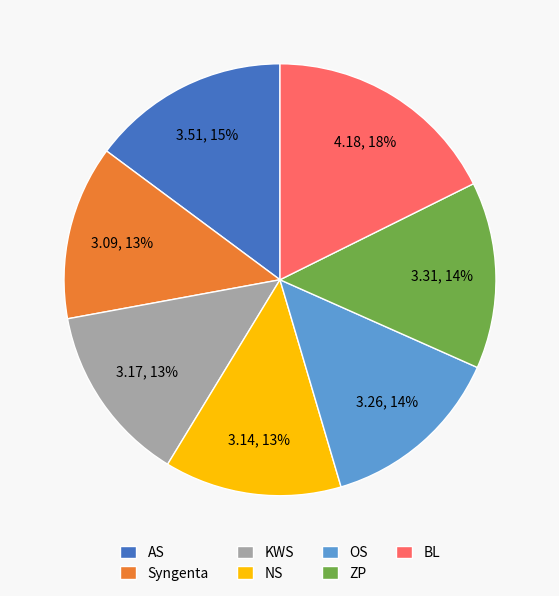

Is the sum of KWS and ZP greater than half?

No